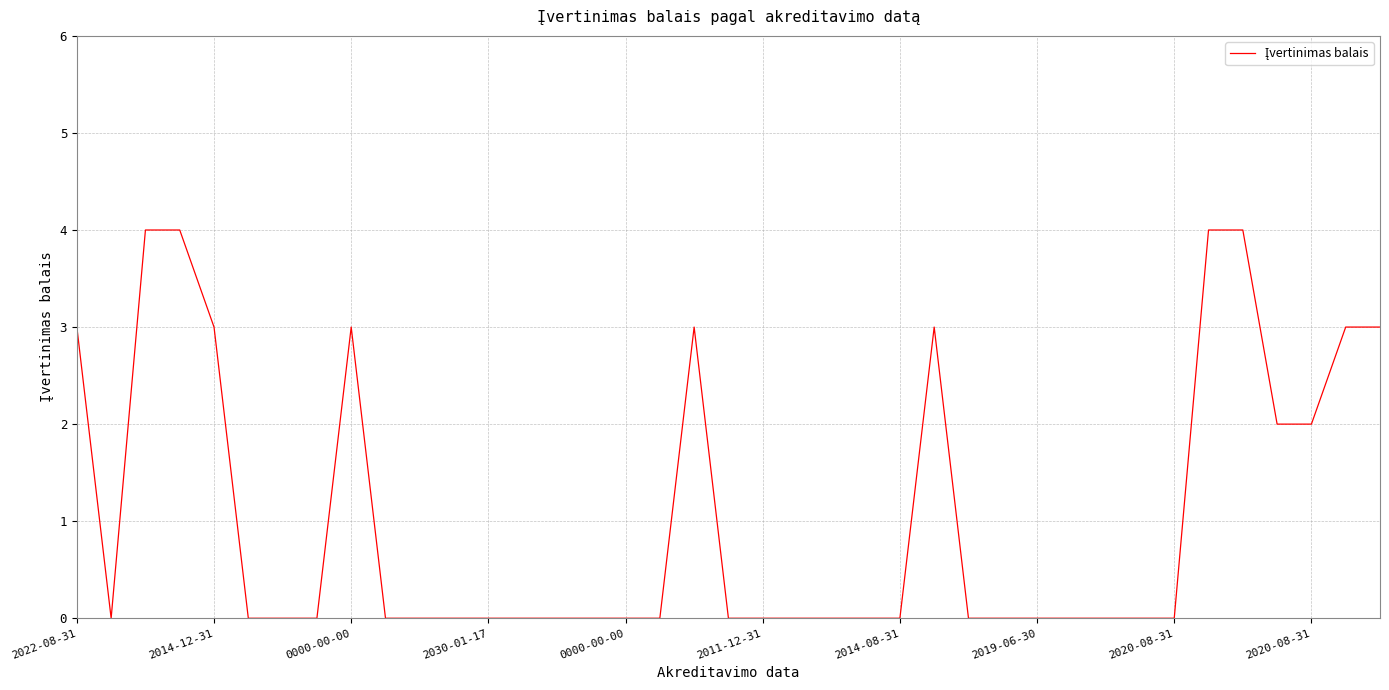

What is the greatest value displayed?

4